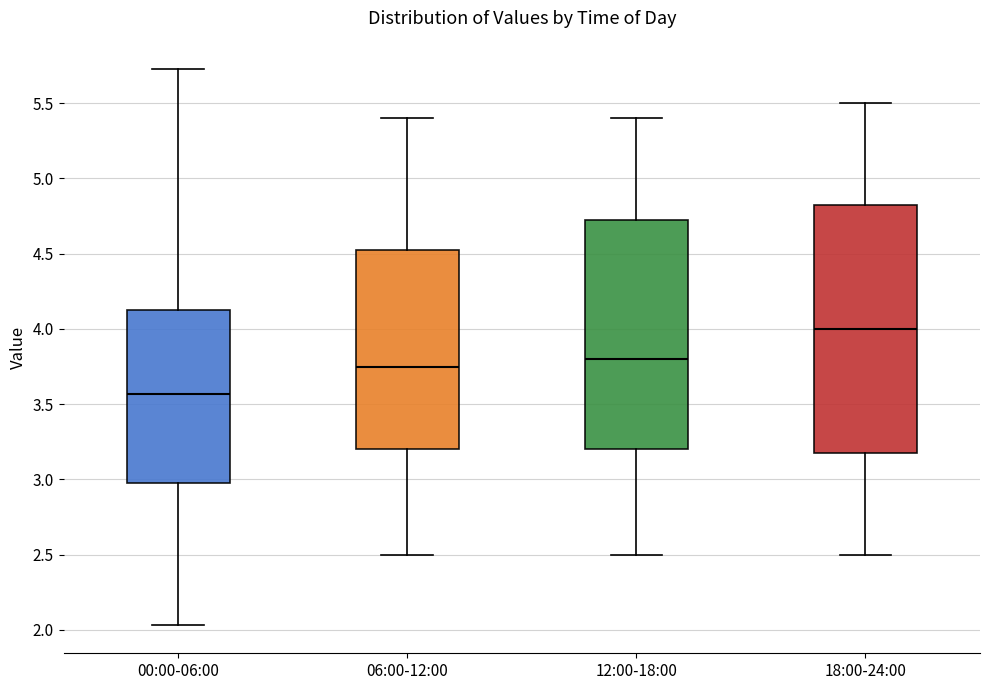

Reading left to right, transcribe this box plot: for each box, give where its median line is, the range the box spans, and where its two whiskers end, as read against the y-axis. The values are not printed on the chart, so give them approximately, as read against the axis.

00:00-06:00: median 3.55, box 3.00 to 4.15, whiskers 2.05 to 5.75
06:00-12:00: median 3.75, box 3.20 to 4.55, whiskers 2.50 to 5.40
12:00-18:00: median 3.80, box 3.20 to 4.75, whiskers 2.50 to 5.40
18:00-24:00: median 4.00, box 3.20 to 4.85, whiskers 2.50 to 5.50